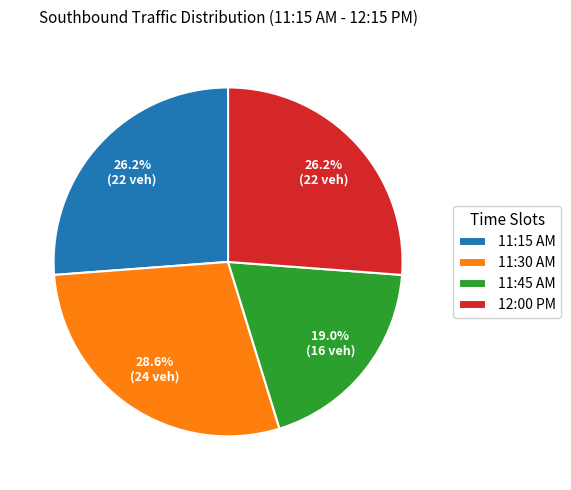

Is 11:15 AM the majority of the pie?

No